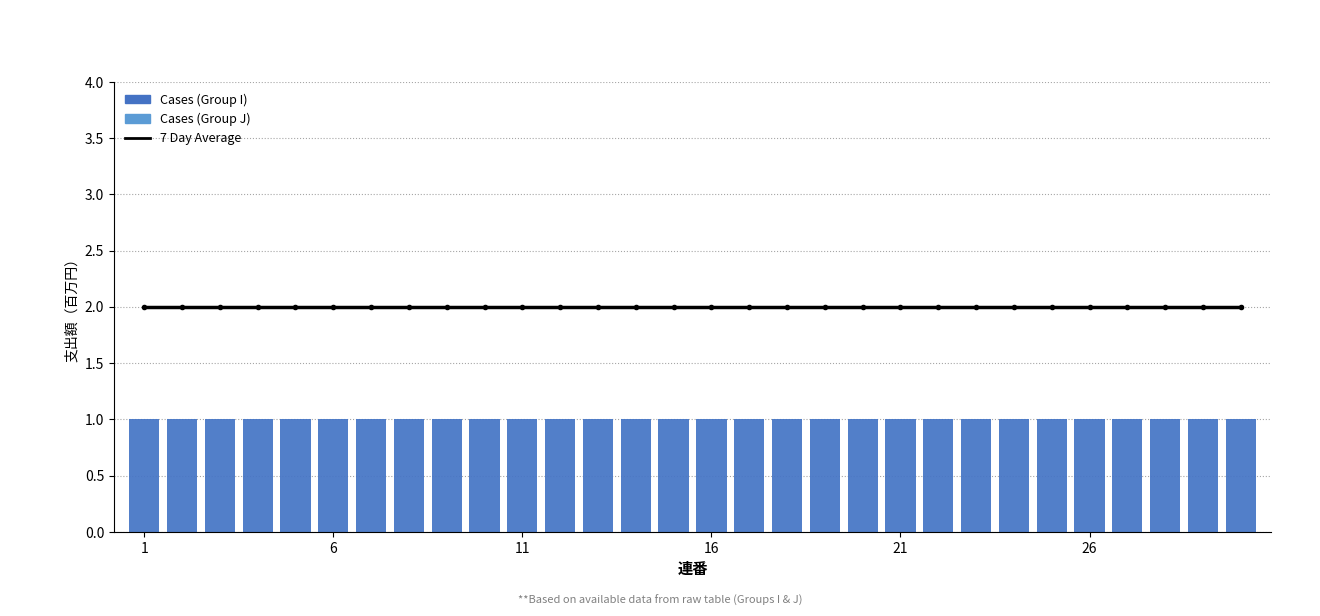

Between 19 and 21, which is larger?

19